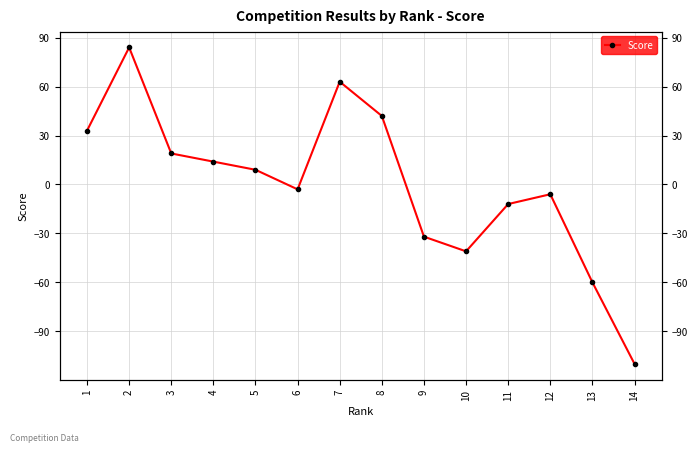

Where is the first local minimum?

6